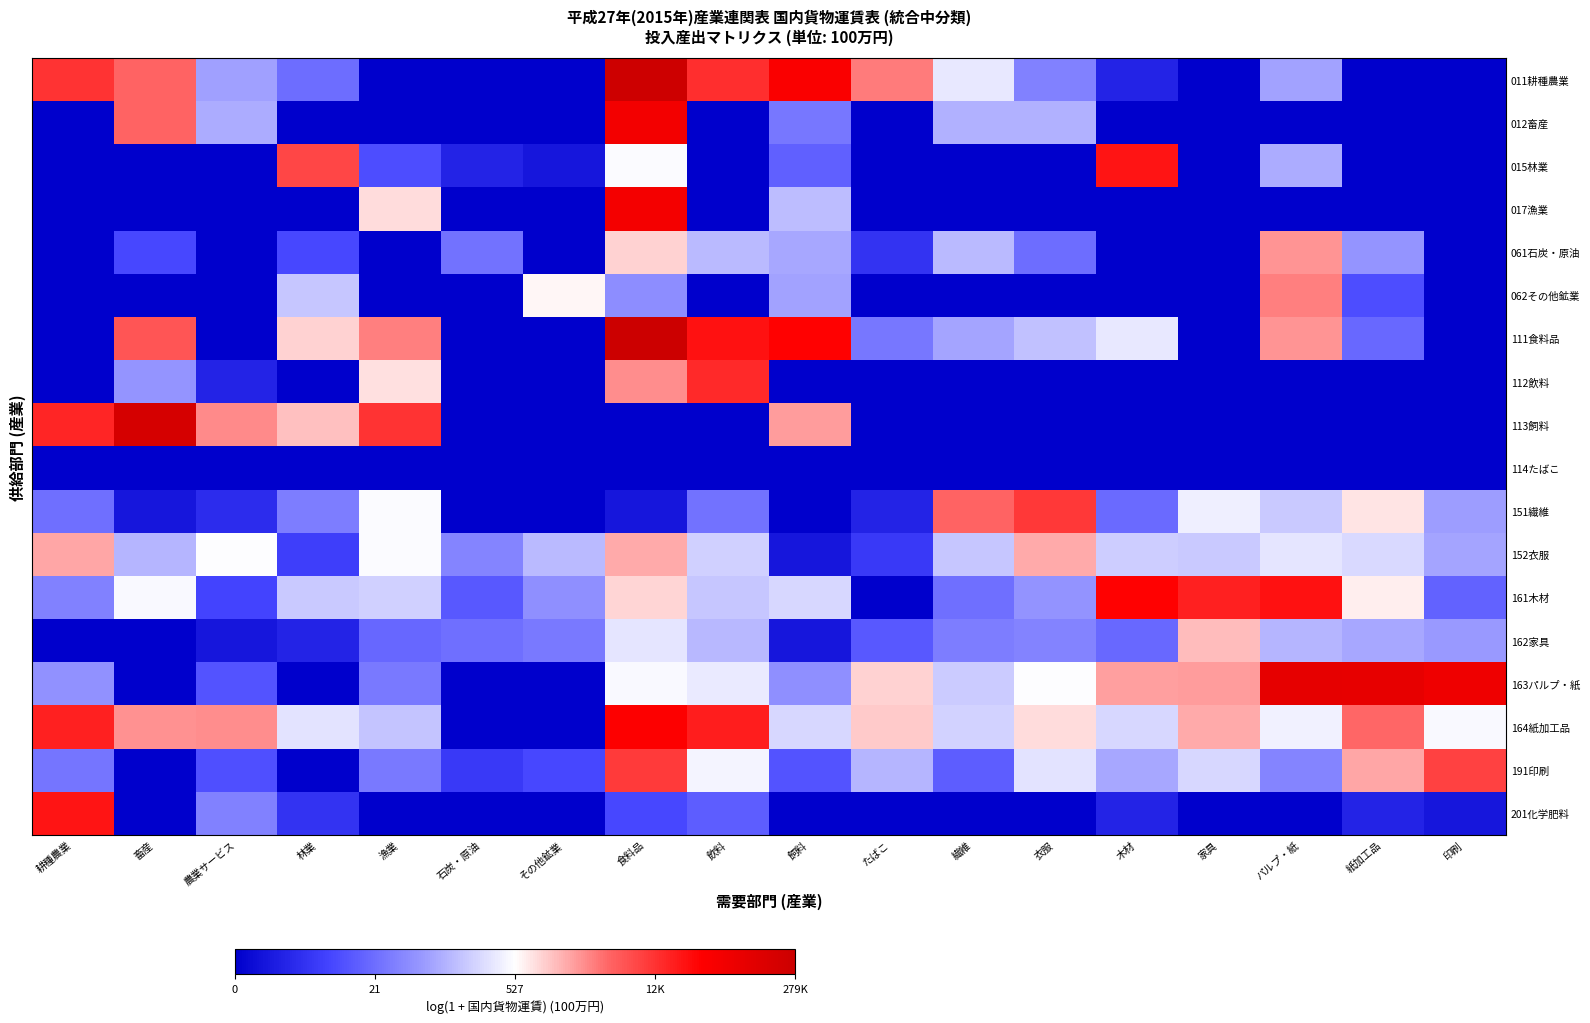

At which category is the sum across all series the highest?

食料品